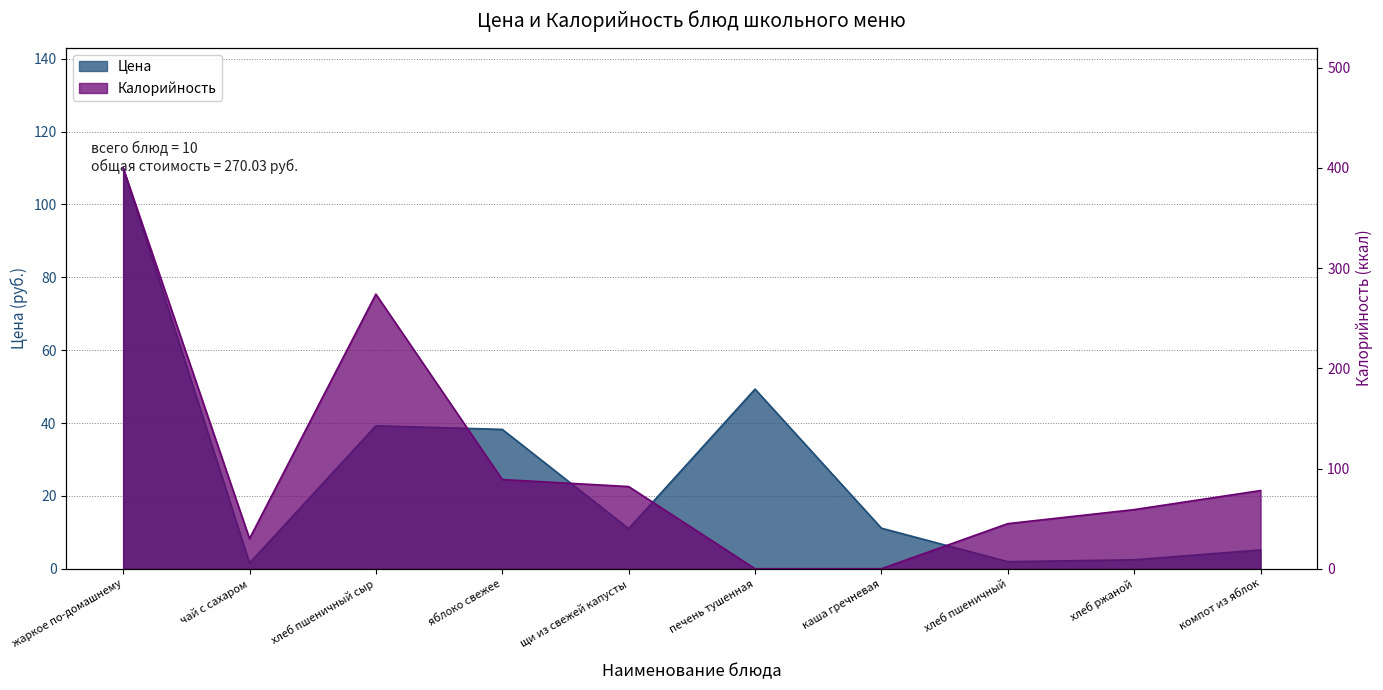

What is the value of the Калорийность point at the 1st from the left?

400.0